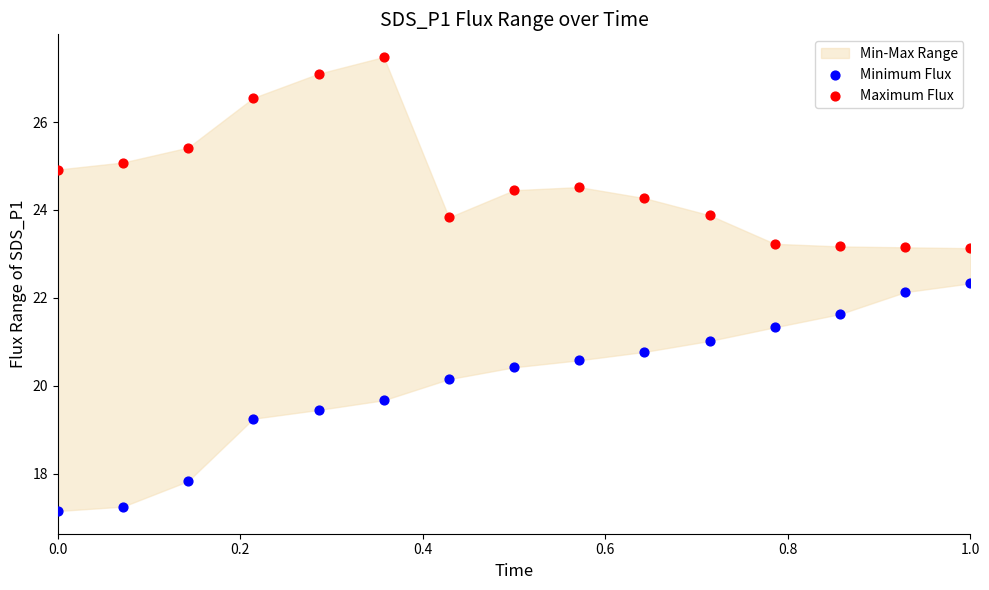

Which series has the largest Y range (max minus min)?

Minimum Flux